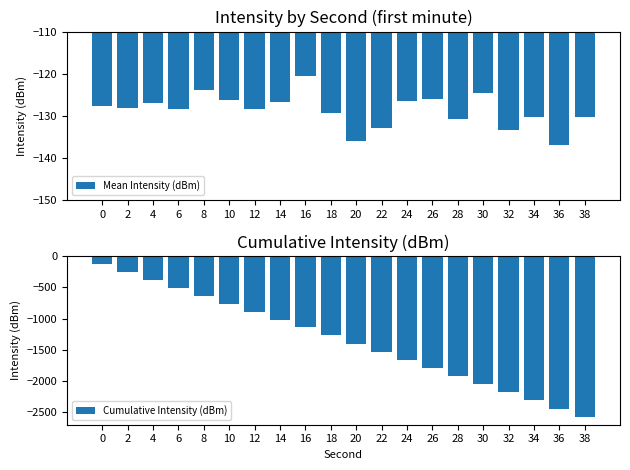

Where is Mean Intensity (dBm) nearest to the value -128?

2